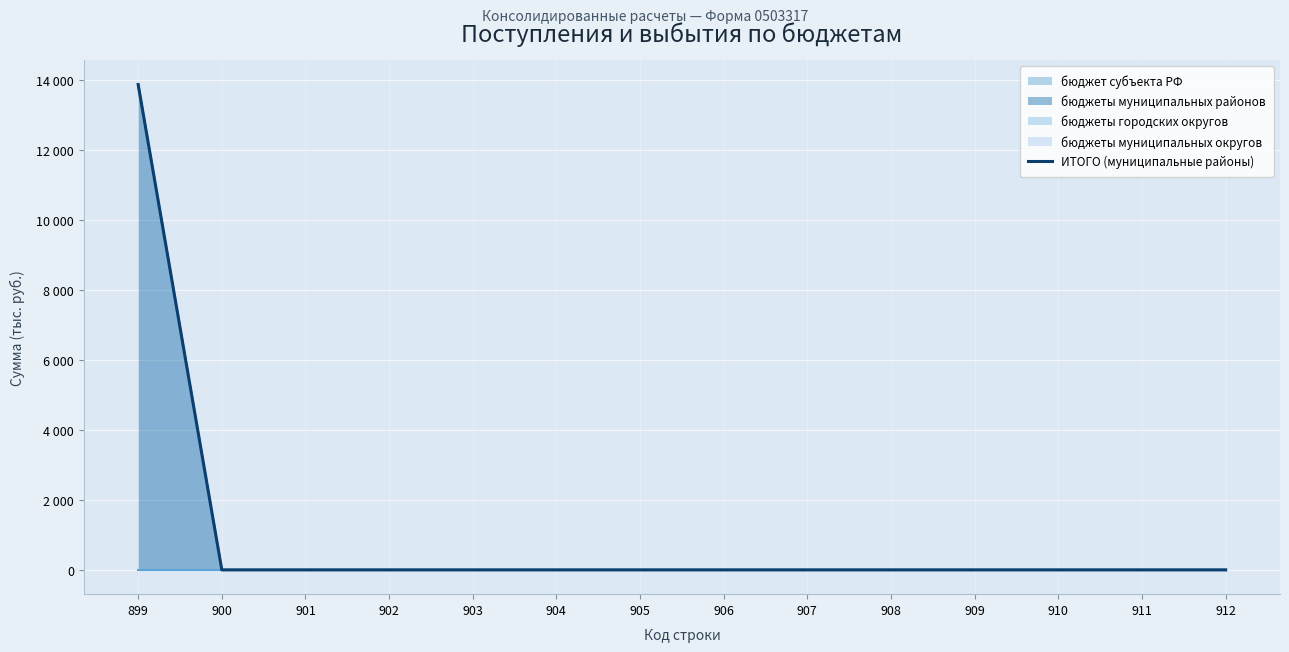

What is the maximum value shown in the chart?

13862.0